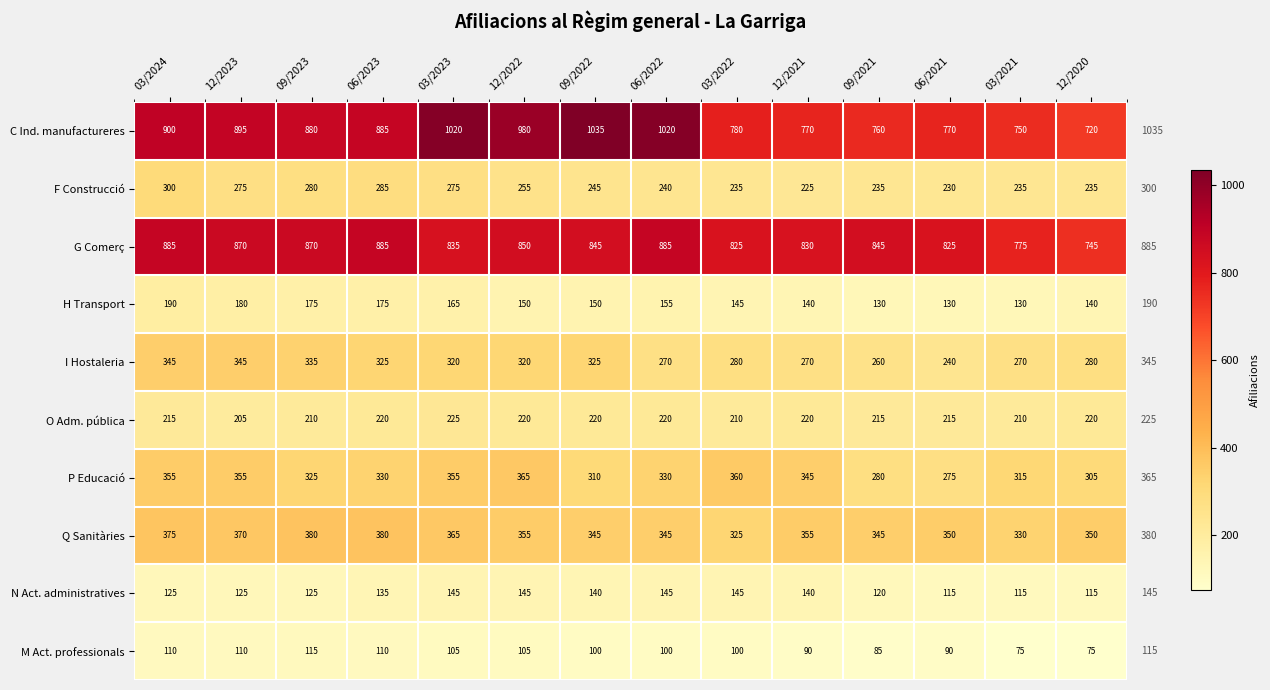

What is the minimum value for O Adm. pública?

205